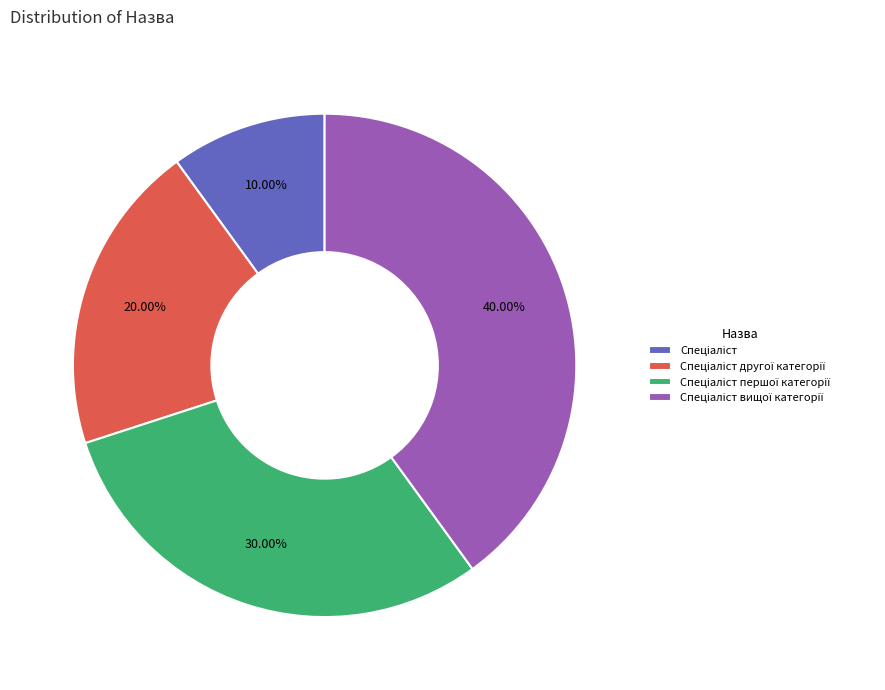

How many segments does this pie chart have?

4